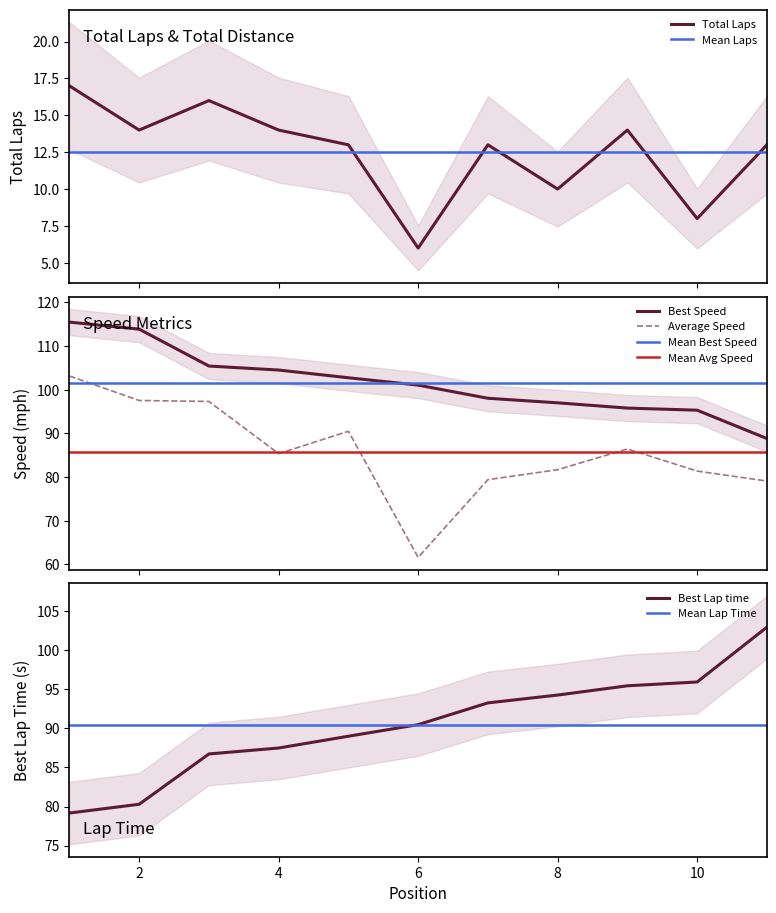

True or false: Average Speed and Total Laps cross at least once.

False